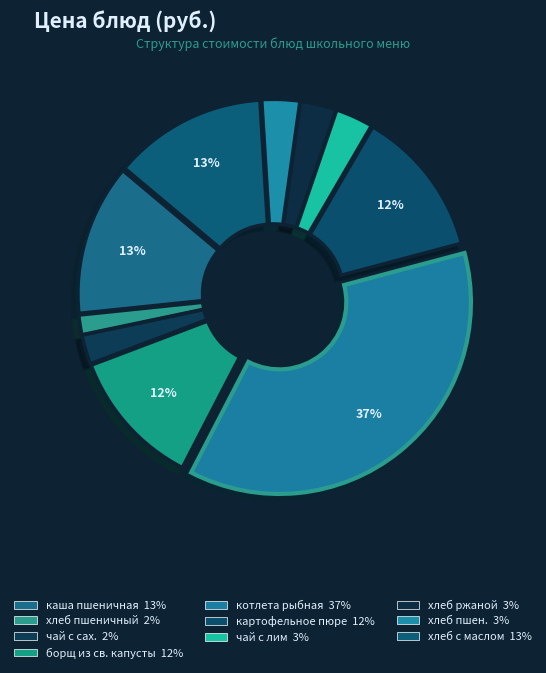

Which category has the smallest portion of the pie?

хлеб пшеничный